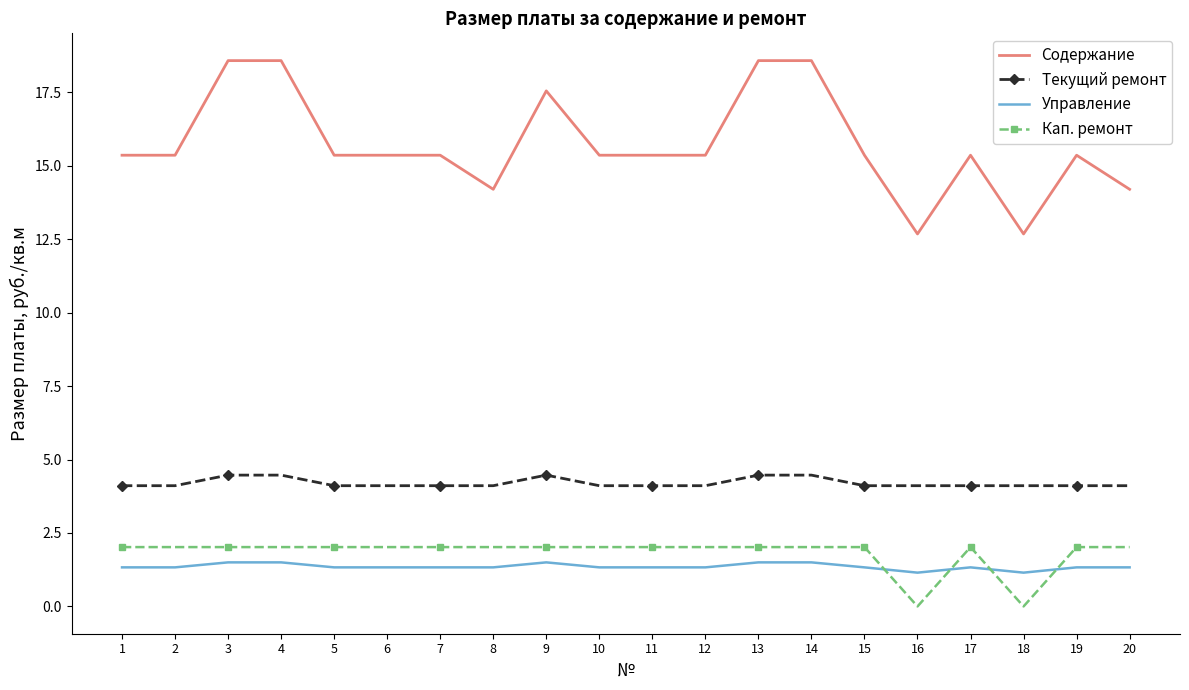

What is the total value across all series at 13?

26.6